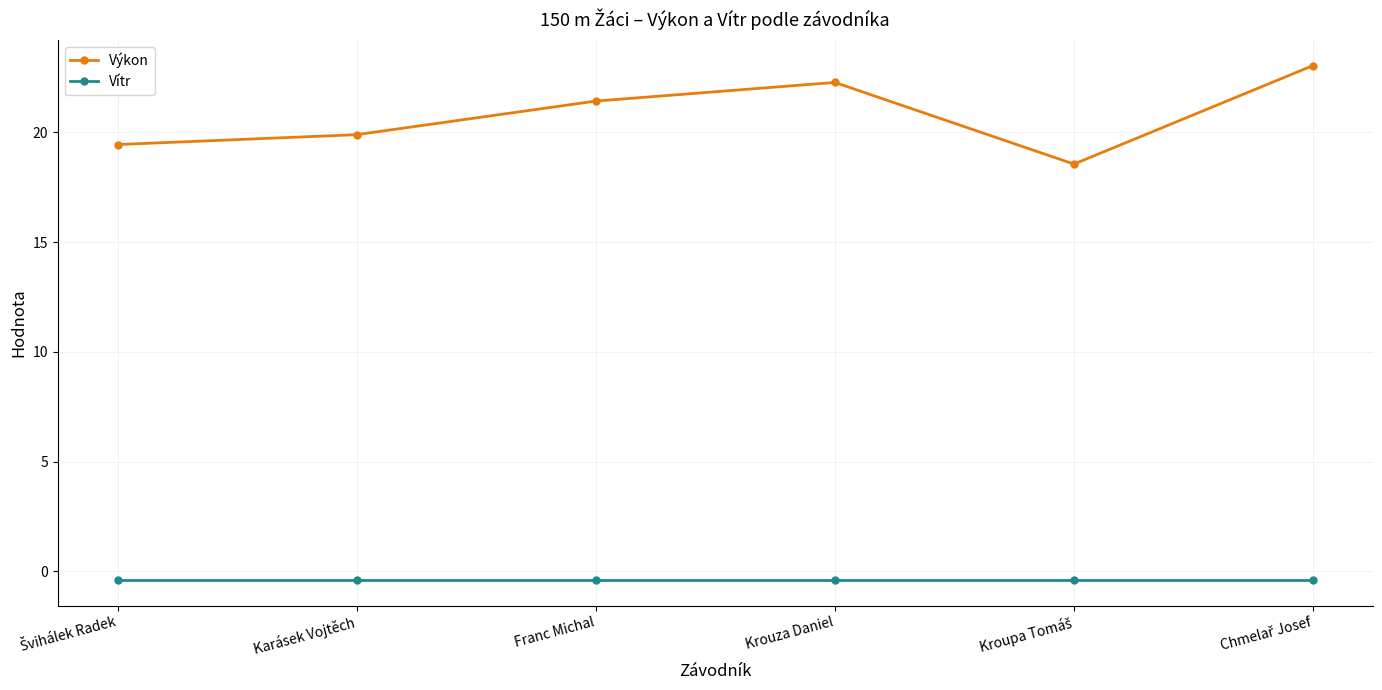

True or false: Vítr and Výkon cross at least once.

False